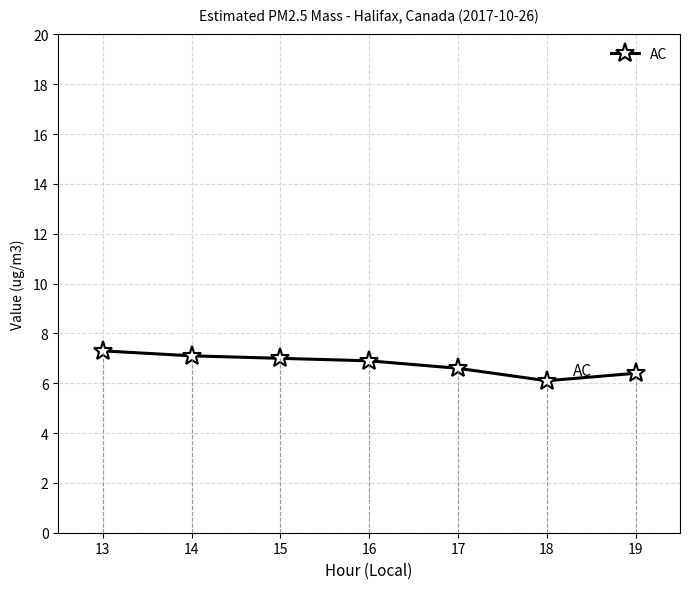

What is the approximate value at 18?

6.1